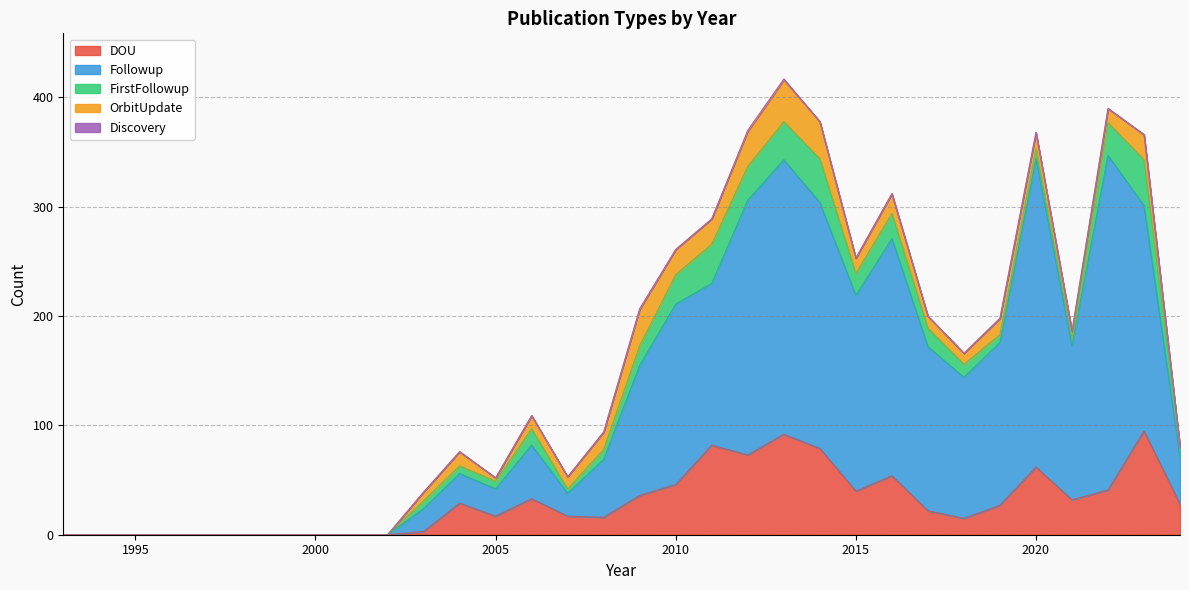

What is the total value across all series at 2015?

253